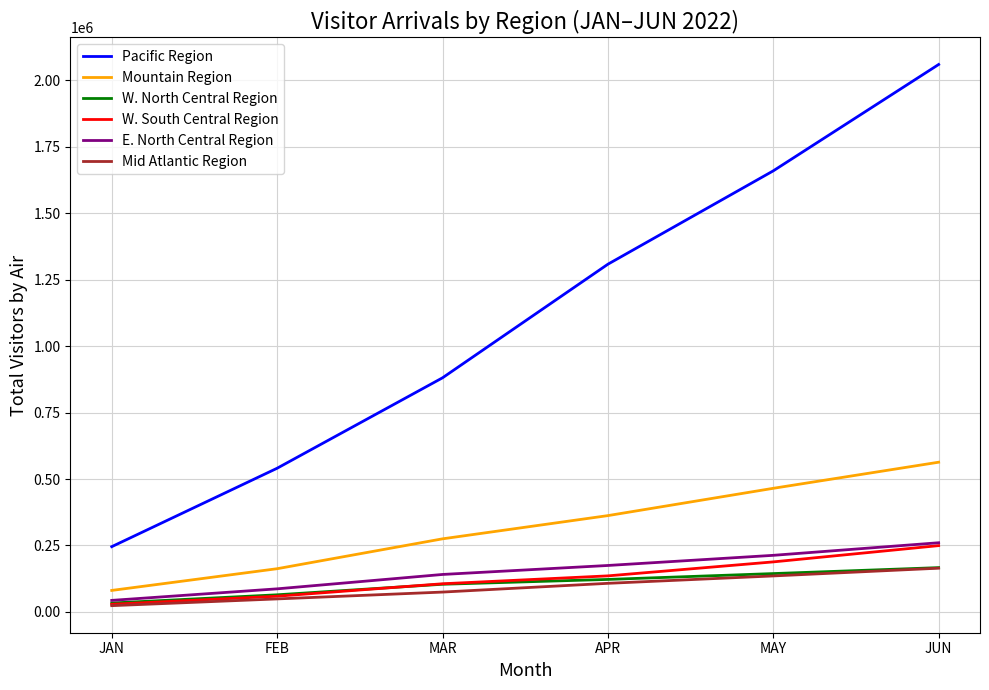

True or false: Mid Atlantic Region has more than 1 points higher than both neighbors.

False